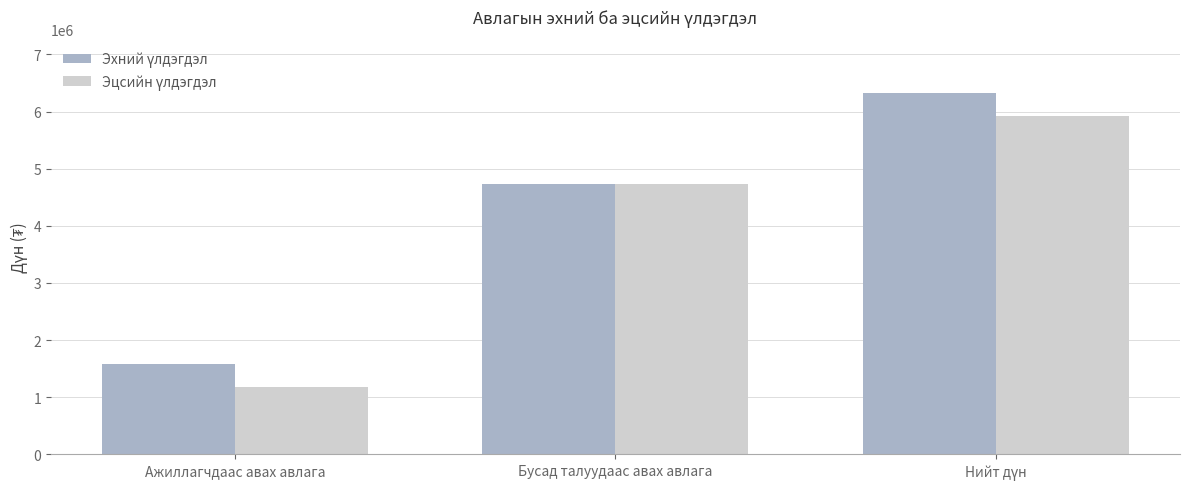

What is the spread (max minus min) of values at Ажиллагчдаас авах авлага?

400075.1